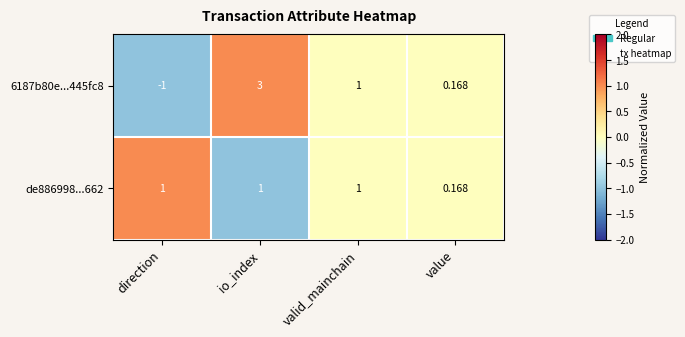

At which category is the sum across all series the highest?

io_index